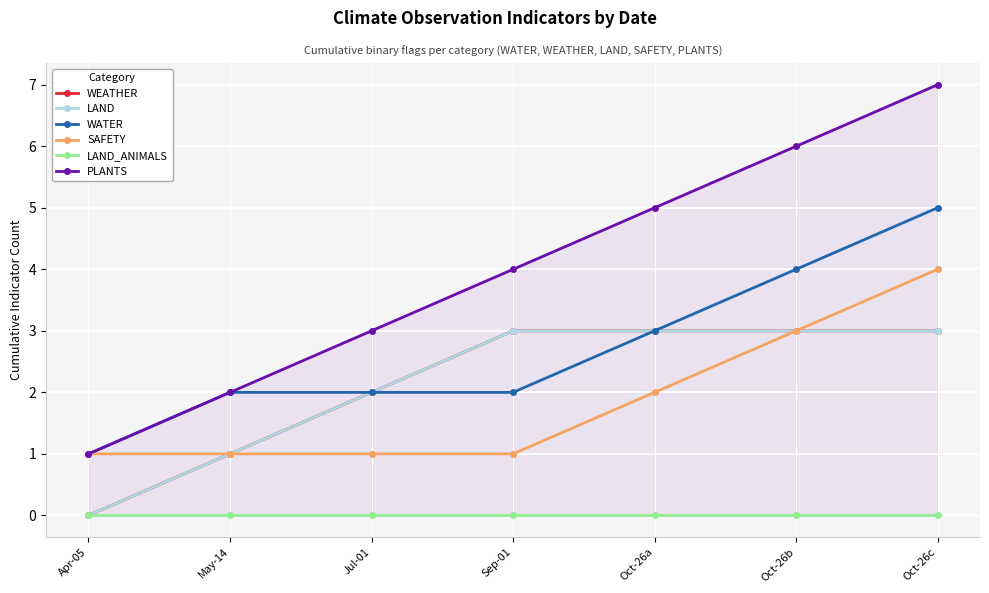

Which series has the largest total across all categories?

PLANTS